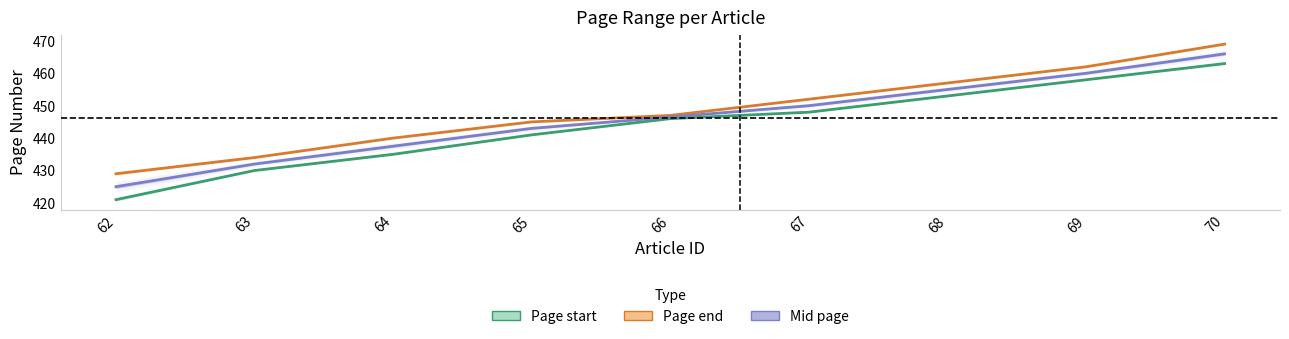

The Page start series shows 453.0 at 68. True or false?

True